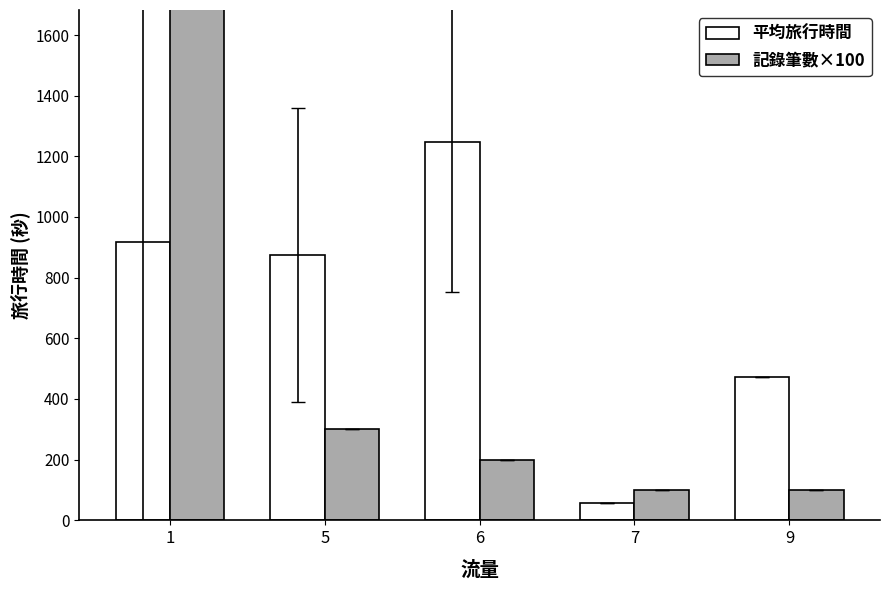

Reading left to right, list all the values displayed in this chart.

平均旅行時間: 1=916.2	5=874.7	6=1246.5	7=56.0	9=473.0
記錄筆數×100: 1=1900.0	5=300.0	6=200.0	7=100.0	9=100.0